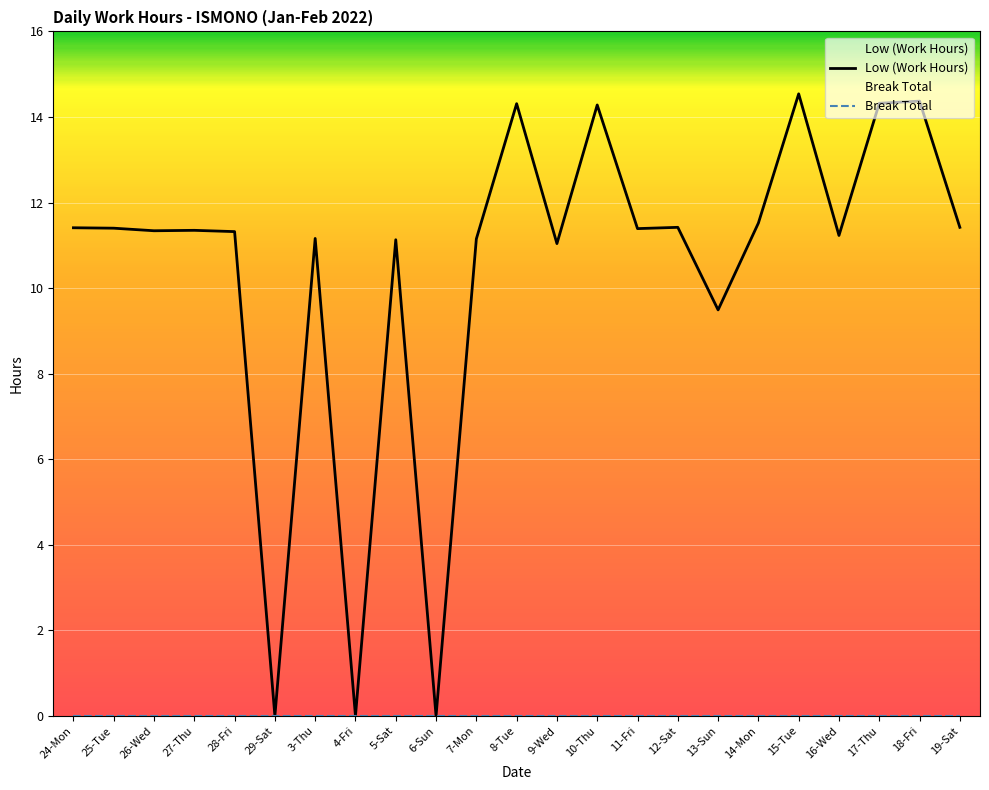

True or false: Break Total and Low (Work Hours) cross at least once.

False